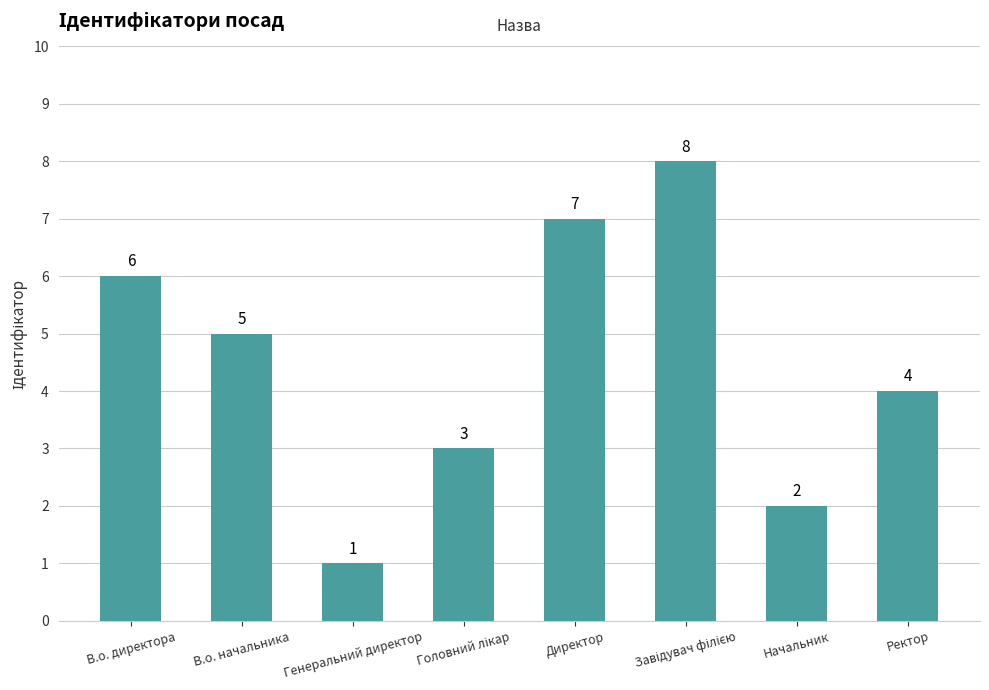

Reading left to right, what are all the values shown in this chart?

6	5	1	3	7	8	2	4